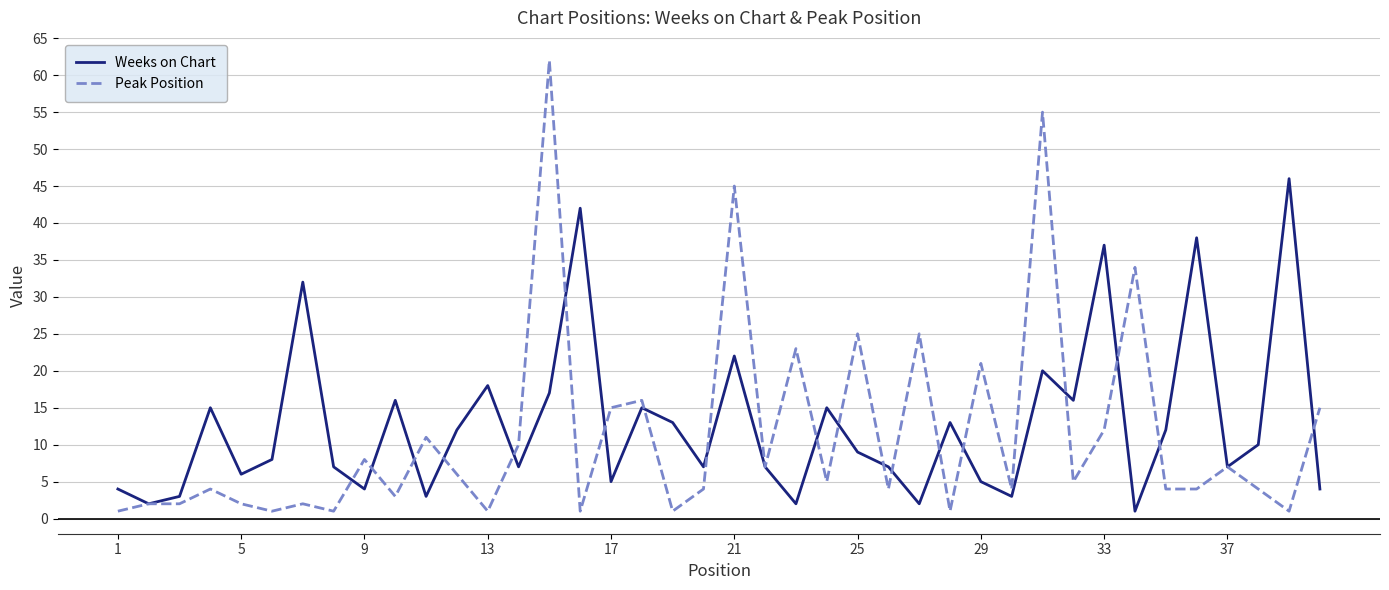

List the series in order of their peak value, highest first.

Peak Position, Weeks on Chart